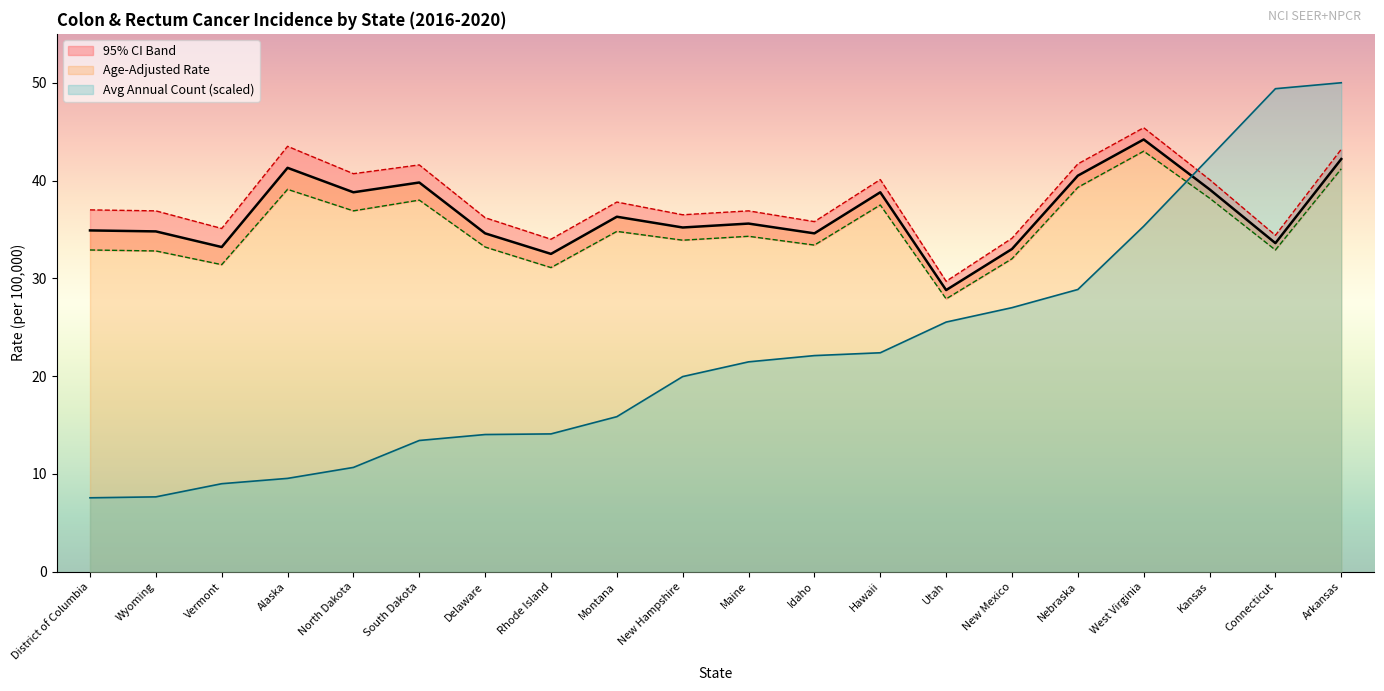

Is it true that Avg Annual Count (scaled) equals 11.8 at Hawaii?

False